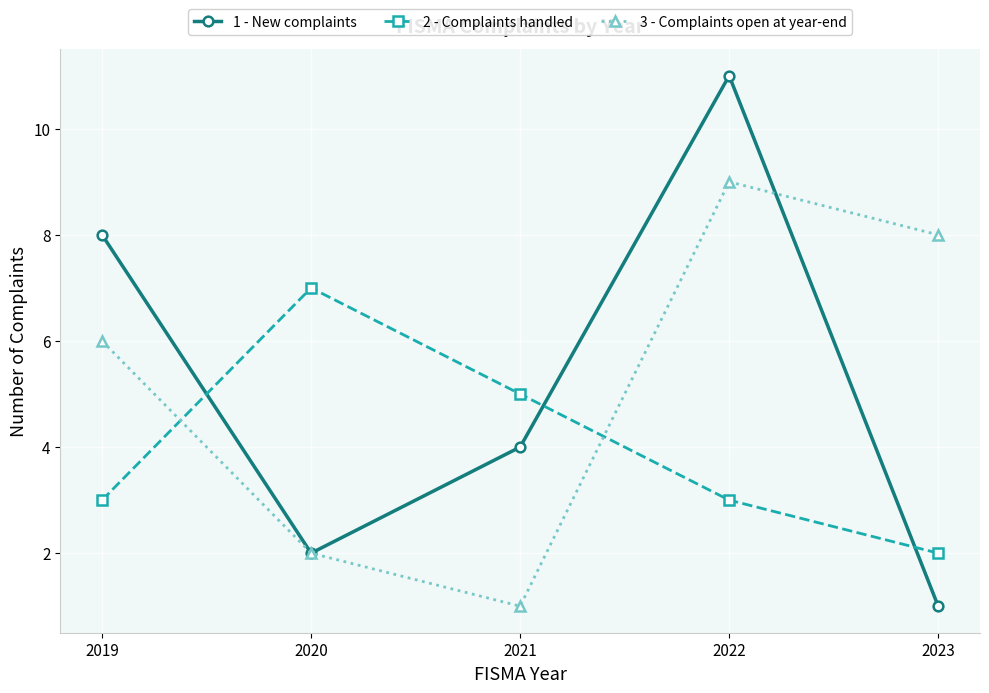

What is the total value across all series at 2023?

11